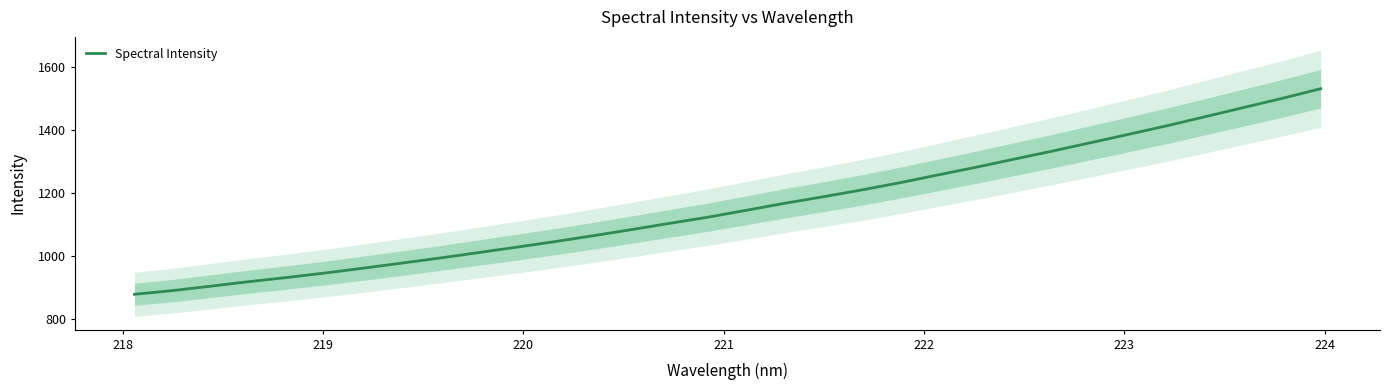

What is the maximum value for Spectral Intensity?

1531.7